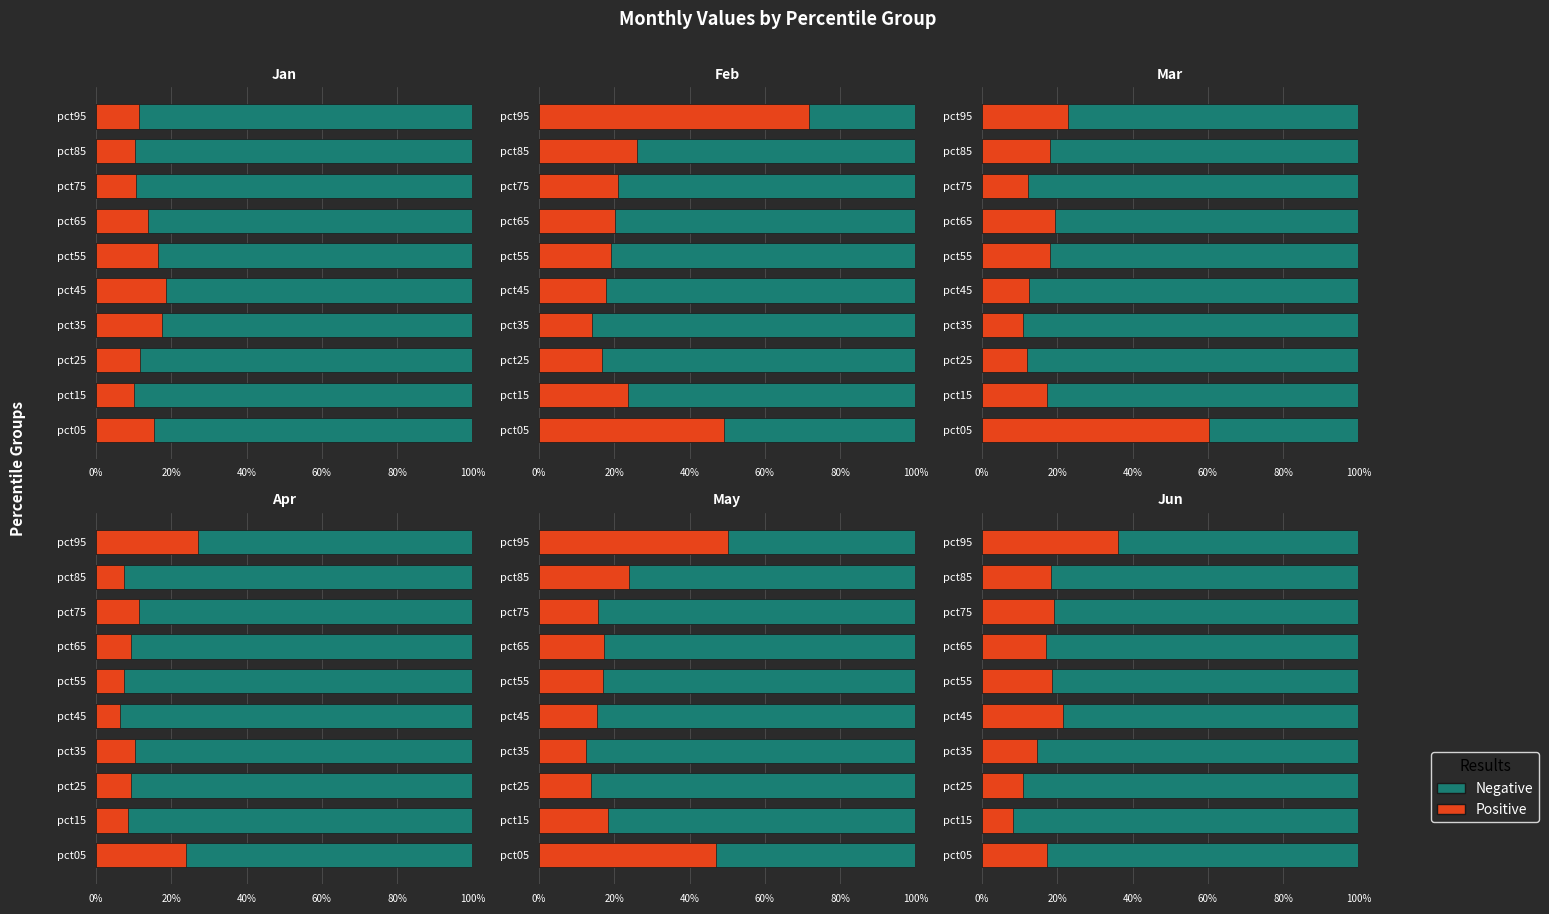

Is the value of Positive at 7 greater than the value of Negative at 6?

No